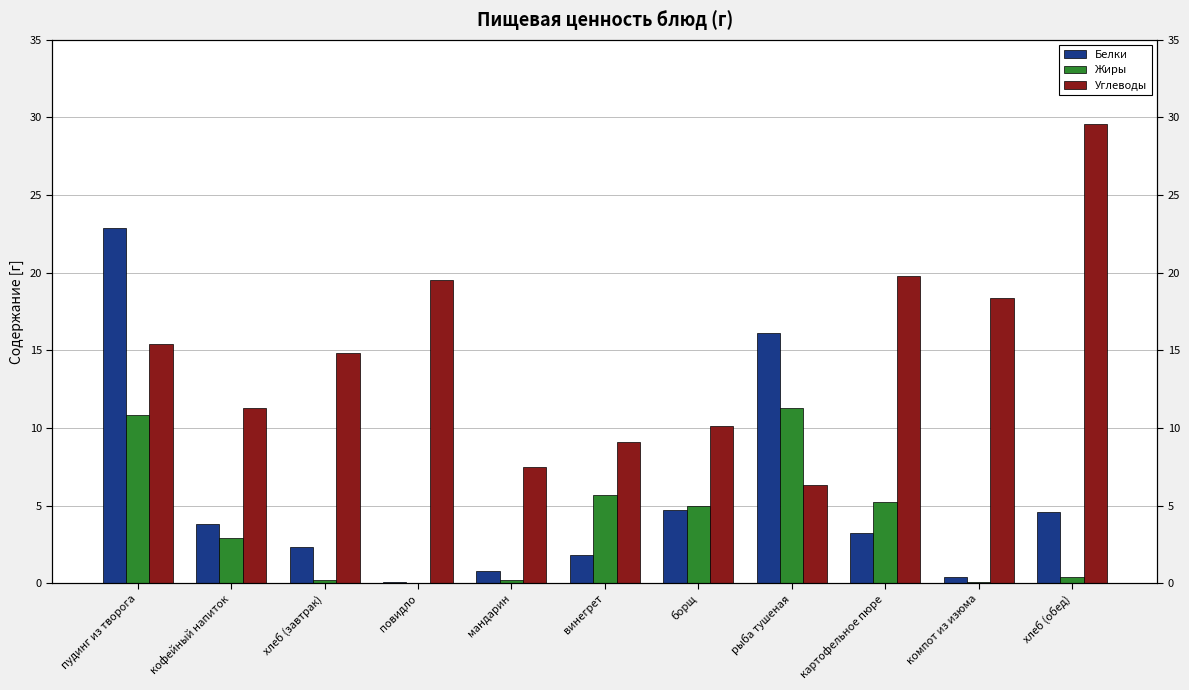

What is the label of the 3rd bar from the right?

картофельное пюре